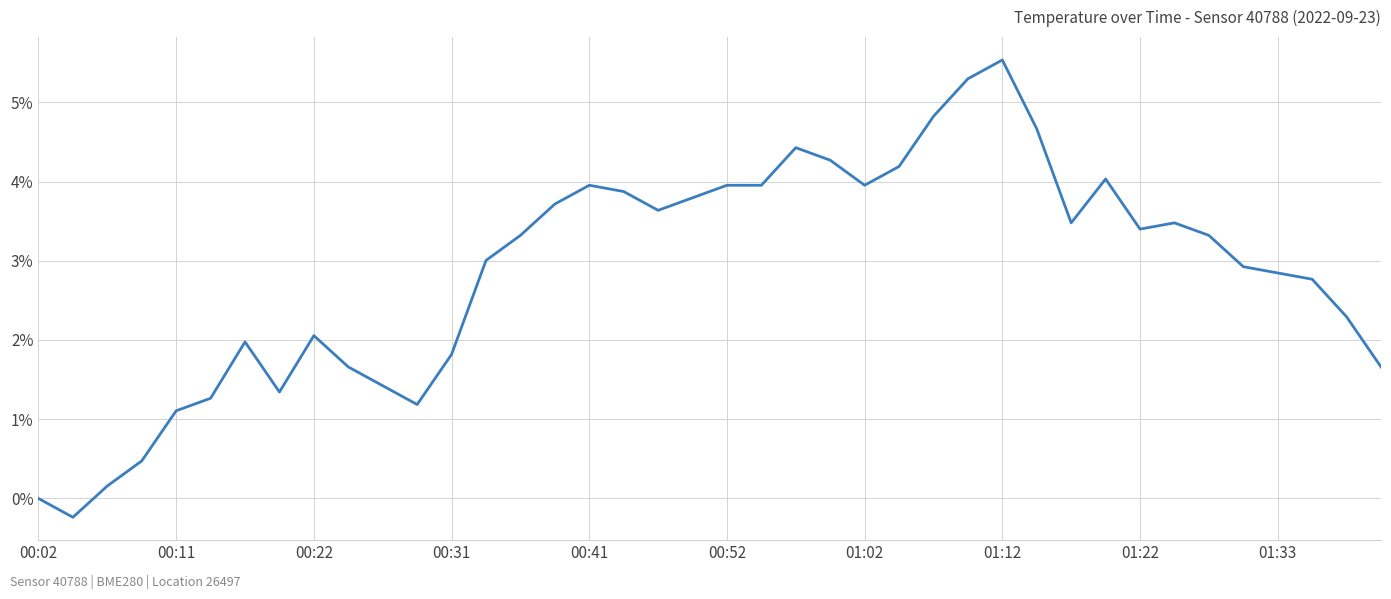

What is the smallest value displayed?

-0.2